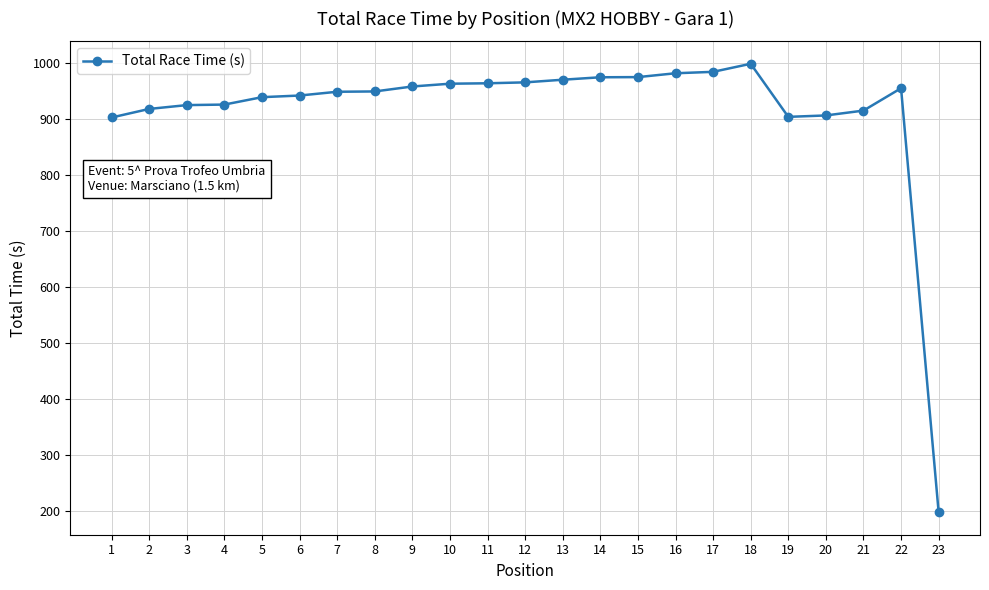

What is the value of the 20th point from the left?

905.6